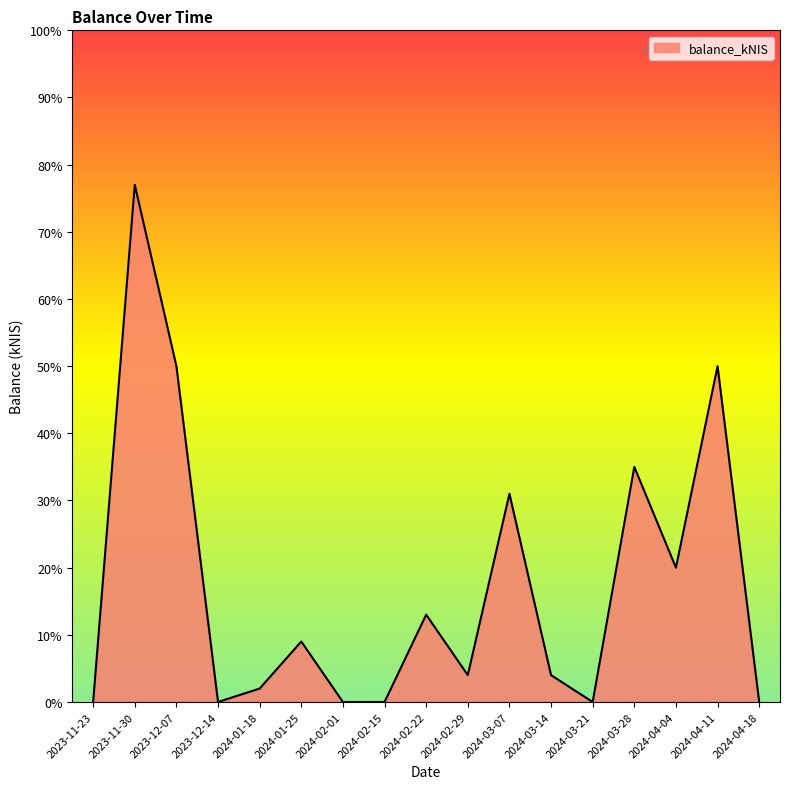

What position from the left is 2023-12-14?

4